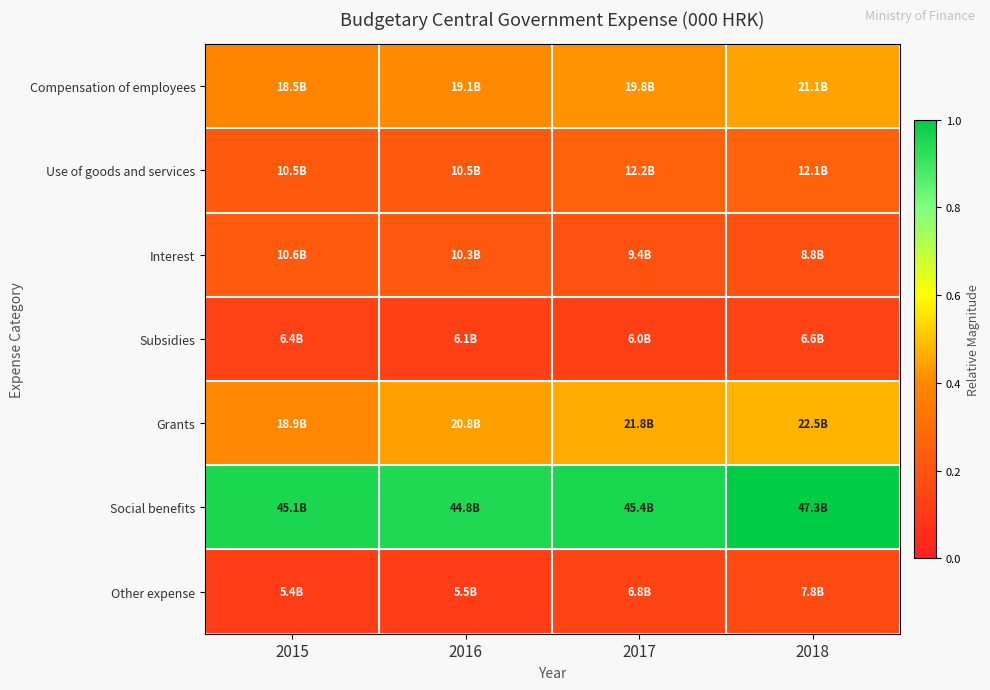

Which category has the highest value across all series?

2018